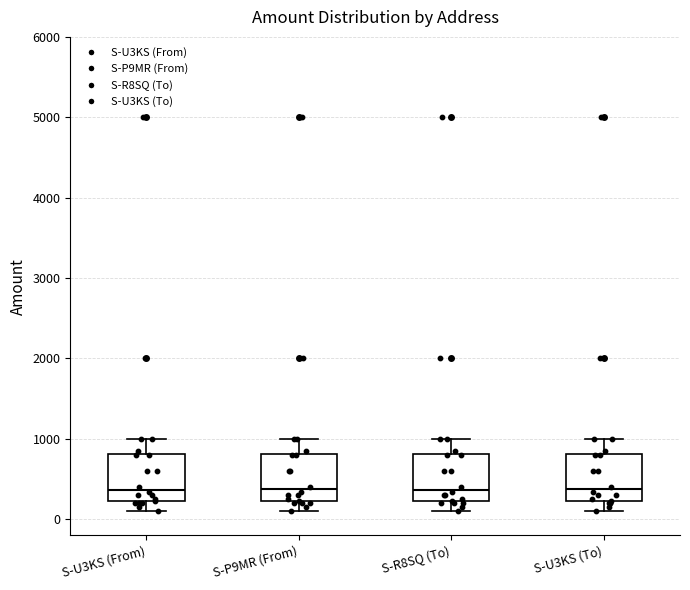

Reading left to right, read every box against the y-axis: the position of its median line, the range the box covers, and the ends of its whiskers. The values are not printed on the chart, so give them approximately, as read against the axis.

S-U3KS (From): median 400, box 200 to 800, whiskers 100 to 1000
S-P9MR (From): median 400, box 200 to 800, whiskers 100 to 1000
S-R8SQ (To): median 400, box 200 to 800, whiskers 100 to 1000
S-U3KS (To): median 400, box 200 to 800, whiskers 100 to 1000